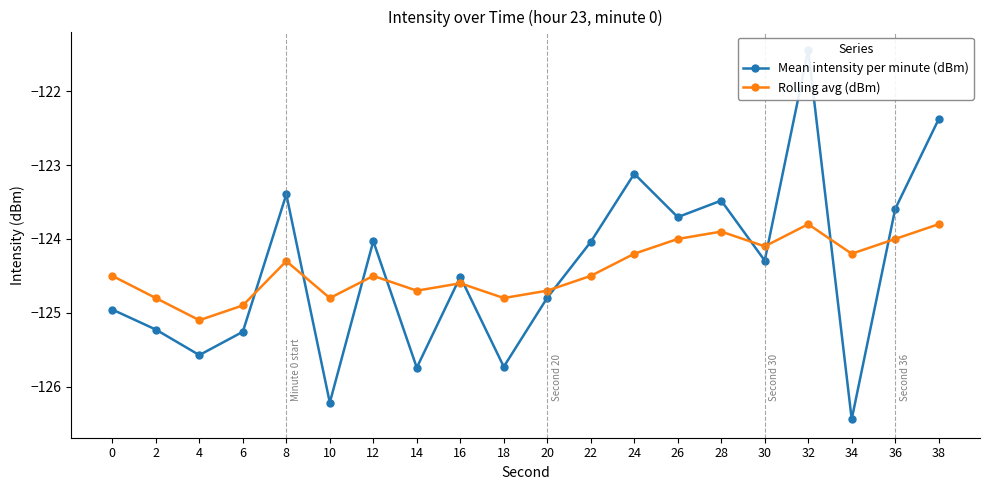

At how many categories does at least one series exceed -124?

7